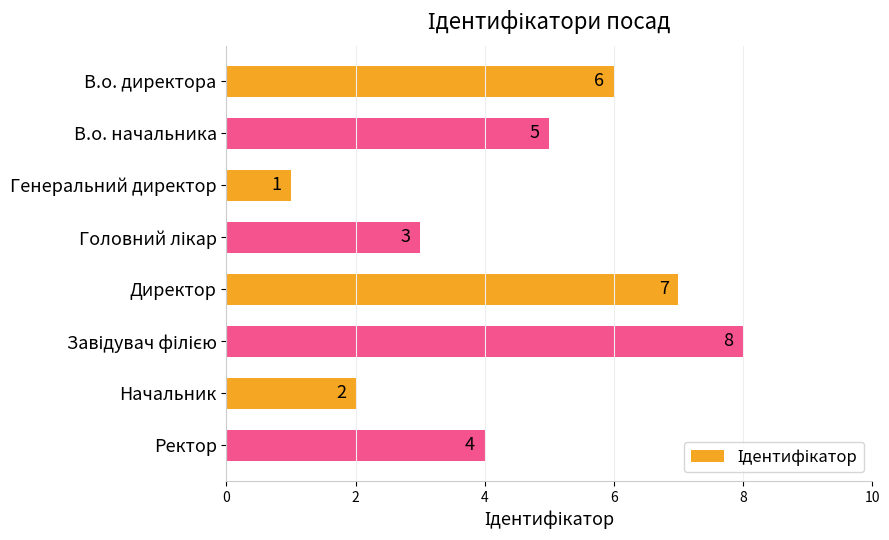

What is the greatest value displayed?

8